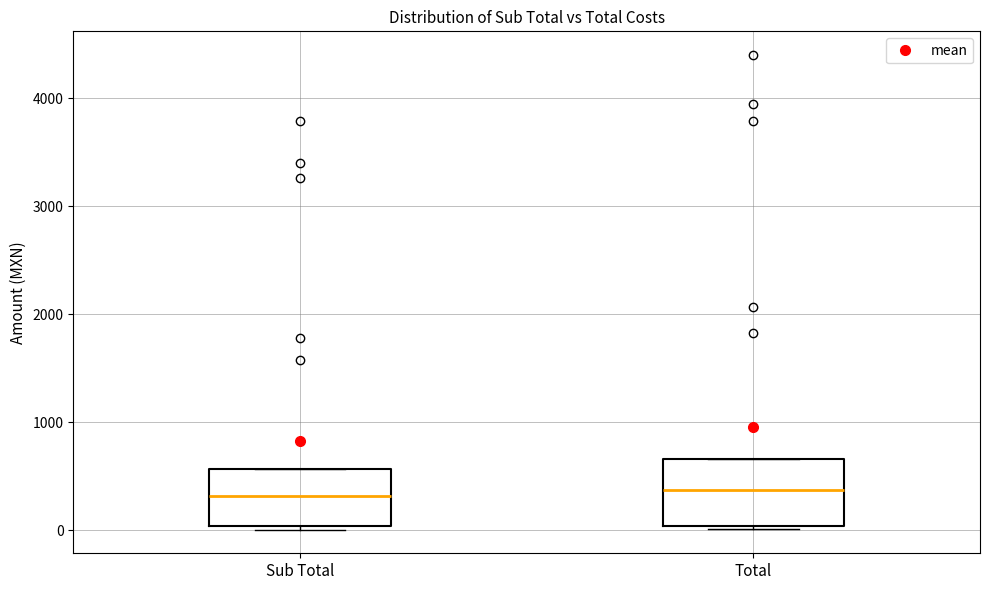

Reading left to right, read every box against the y-axis: the position of its median line, the range the box covers, and the ends of its whiskers. The values are not printed on the chart, so give them approximately, as read against the axis.

Sub Total: median 300, box 0 to 600, whiskers 0 to 600
Total: median 400, box 0 to 700, whiskers 0 (just below the box's lower edge) to 700